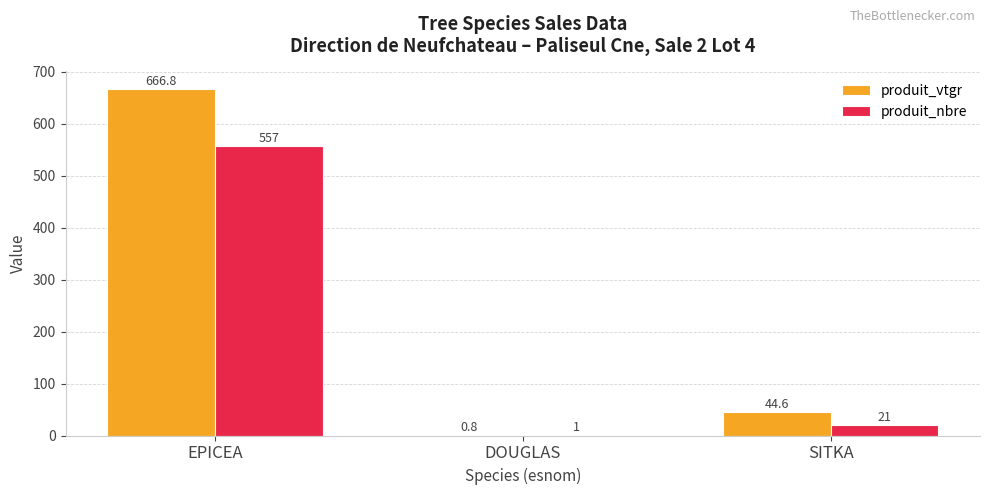

What is the sum of the produit_vtgr values at DOUGLAS and EPICEA?

667.6